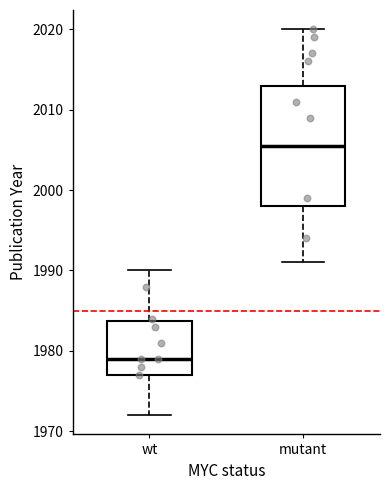

Reading left to right, read every box against the y-axis: the position of its median line, the range the box covers, and the ends of its whiskers. The values are not printed on the chart, so give them approximately, as read against the axis.

wt: median 1979, box 1977 to 1984, whiskers 1972 to 1990
mutant: median 2006, box 1998 to 2013, whiskers 1991 to 2020